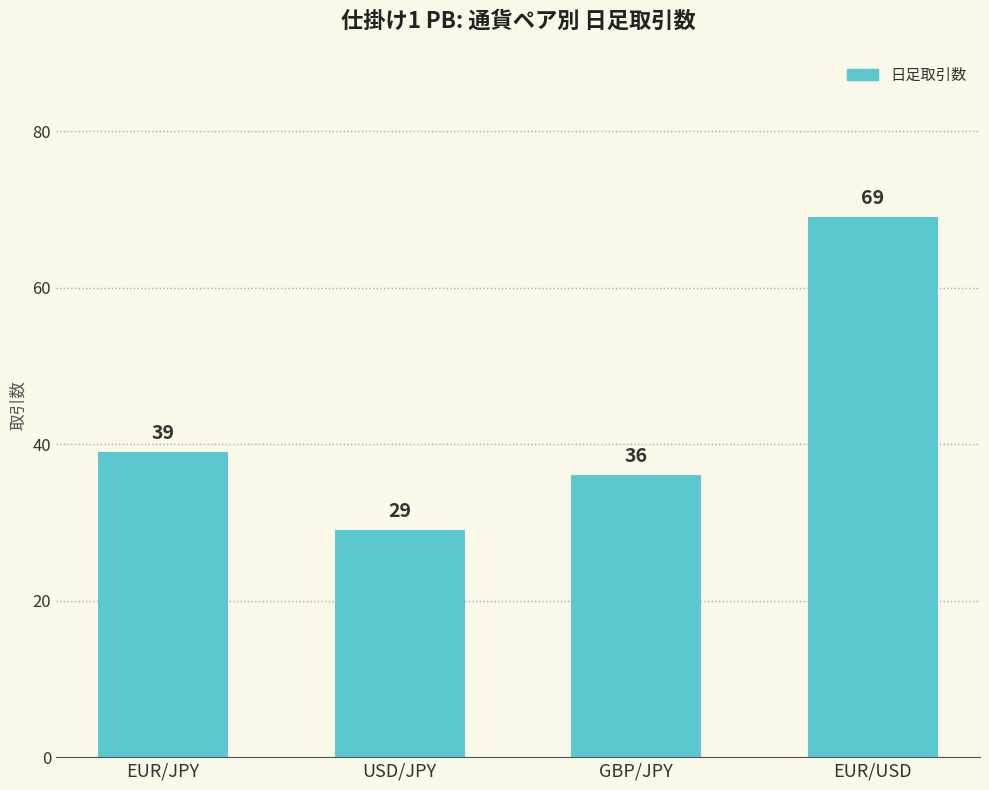

Reading left to right, what are all the values shown in this chart?

39	29	36	69